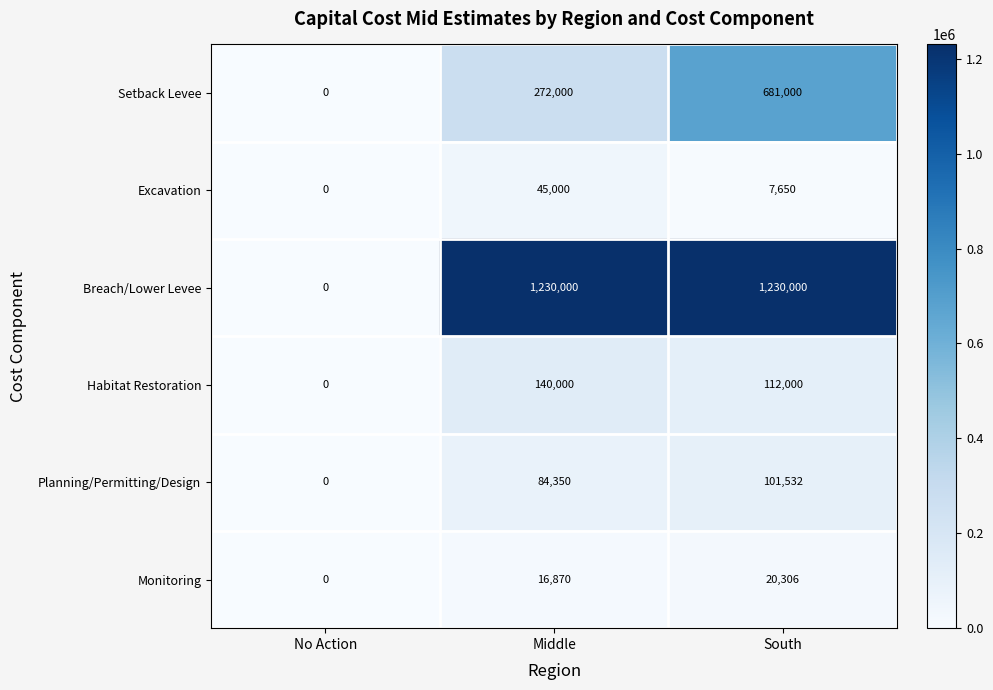

How many series are shown in this chart?

6